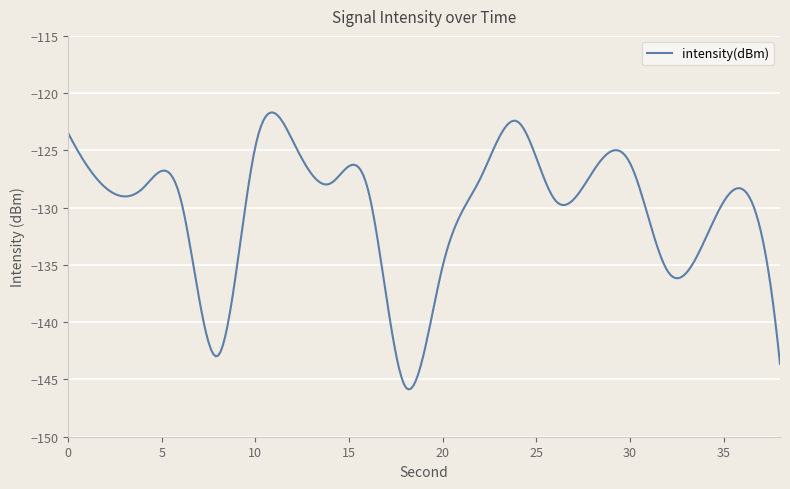

What is the maximum value shown in the chart?

-121.7